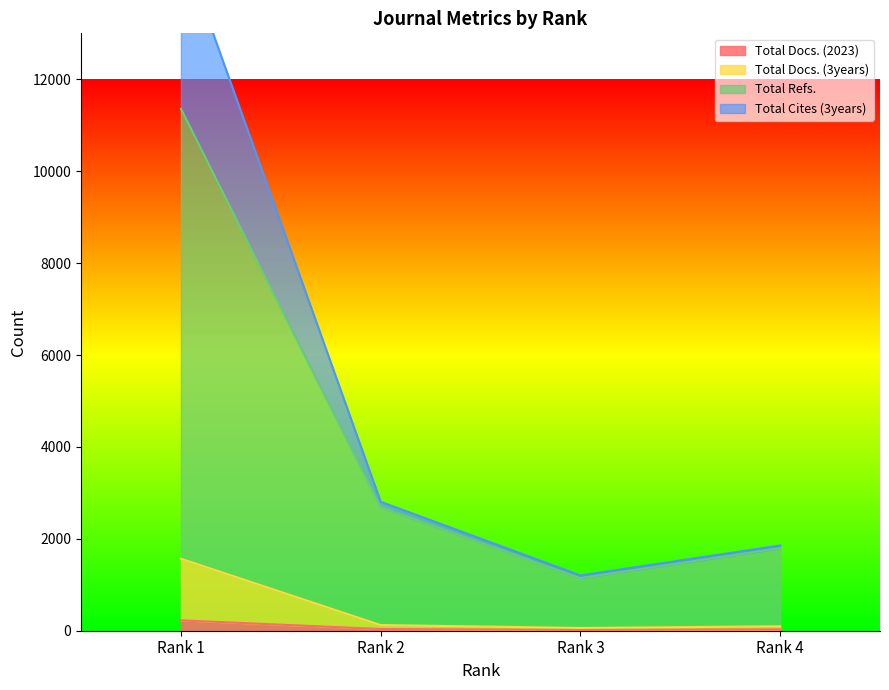

True or false: Total Cites (3years) and Total Docs. (3years) intersect in this chart.

False